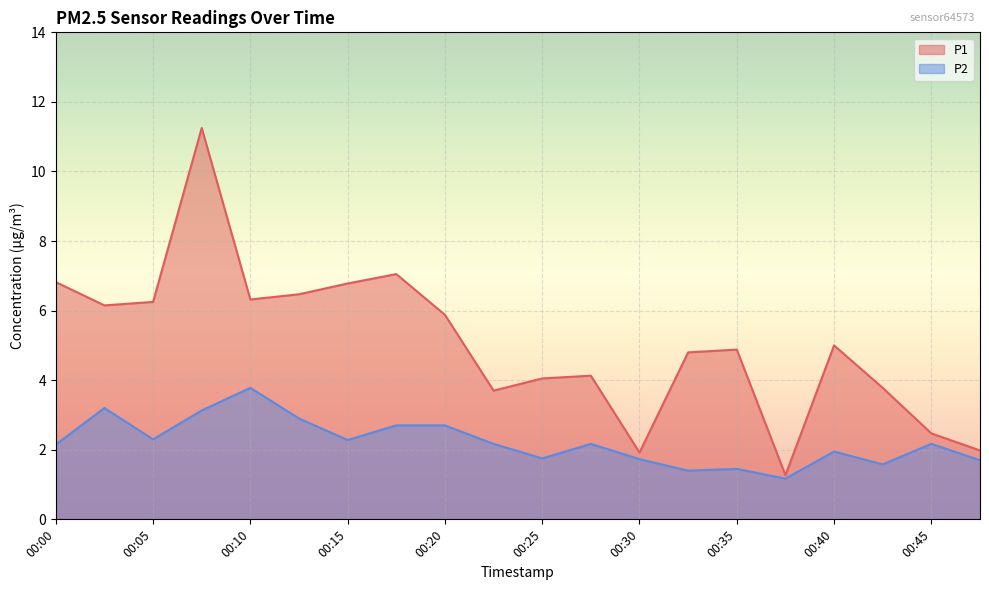

Which series has the largest total across all categories?

P1